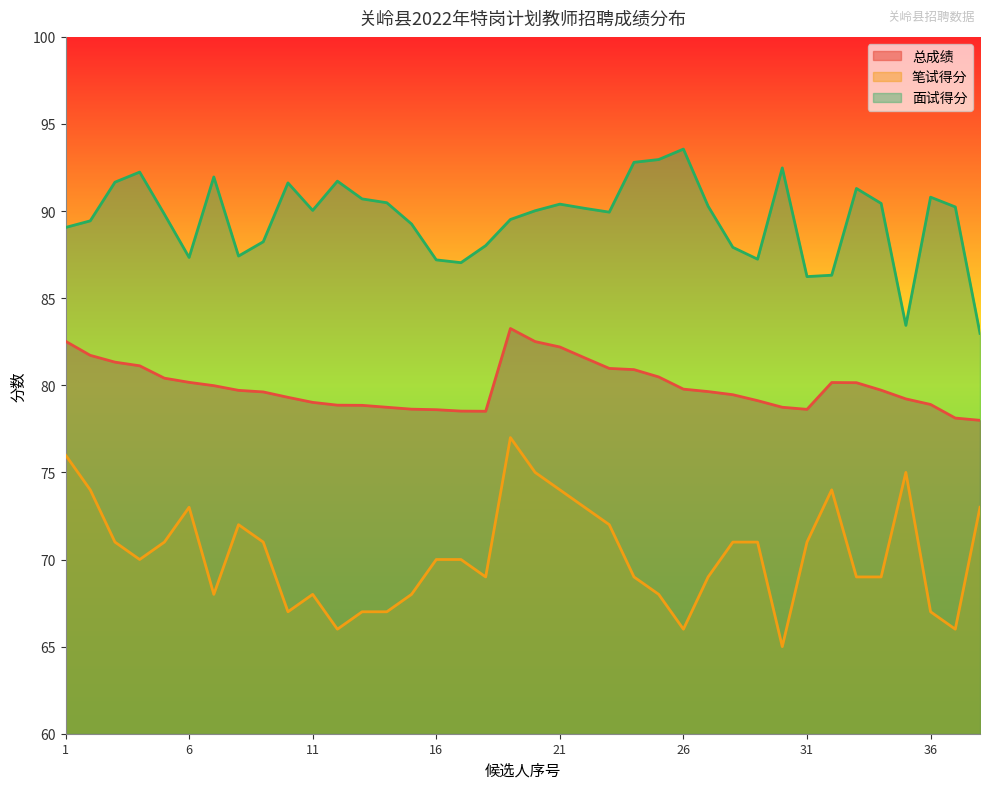

At which category is the sum across all series the highest?

19